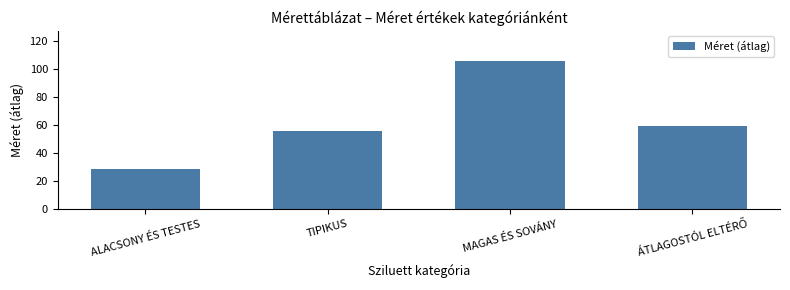

What is the average value?

62.4